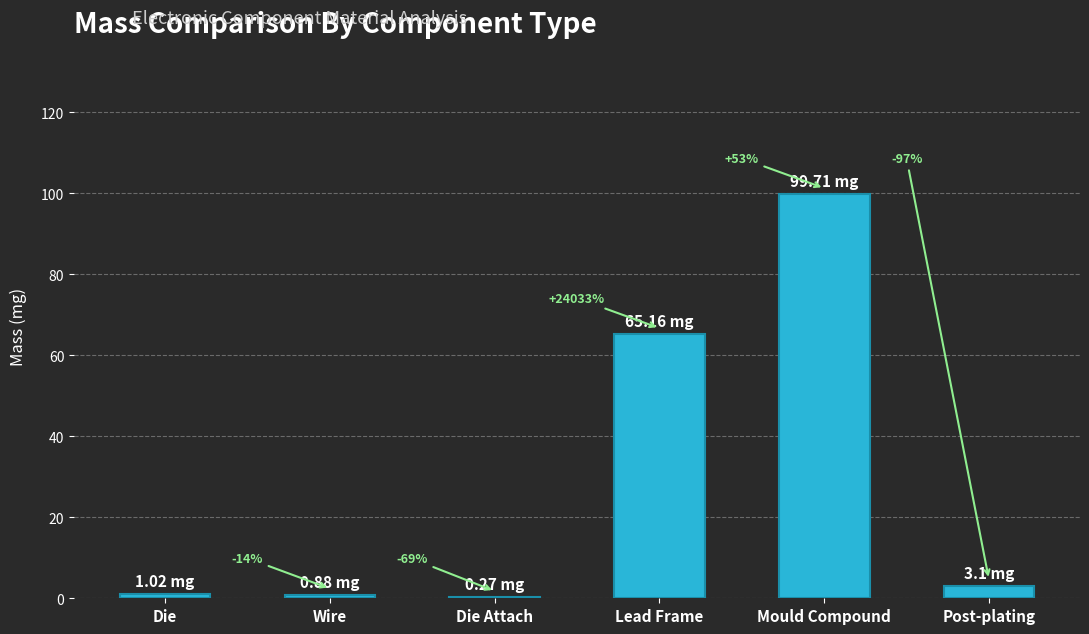

Reading left to right, transcribe all the data shown in this chart.

1.0	0.9	0.3	65.2	99.7	3.1